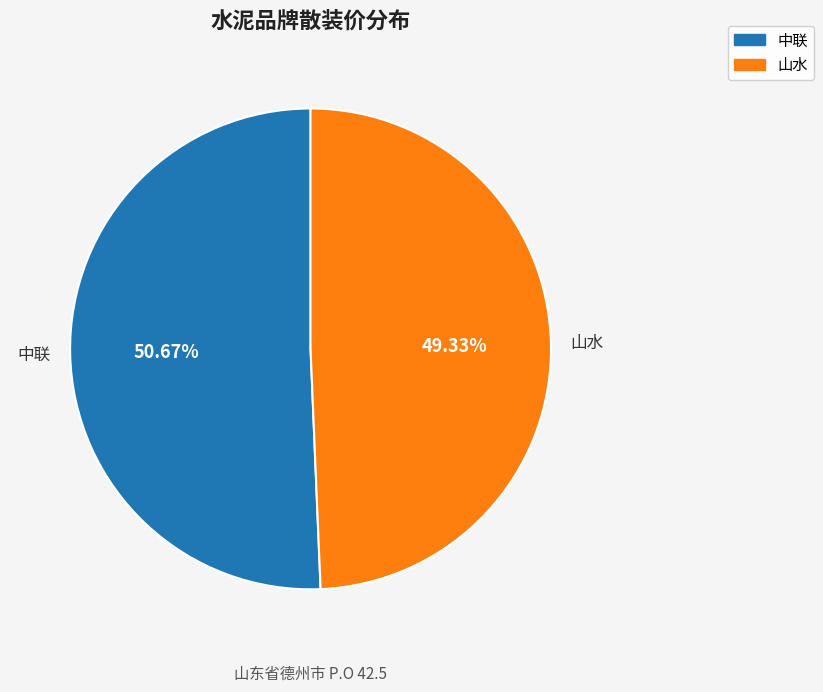

Is 山水 the majority of the pie?

No